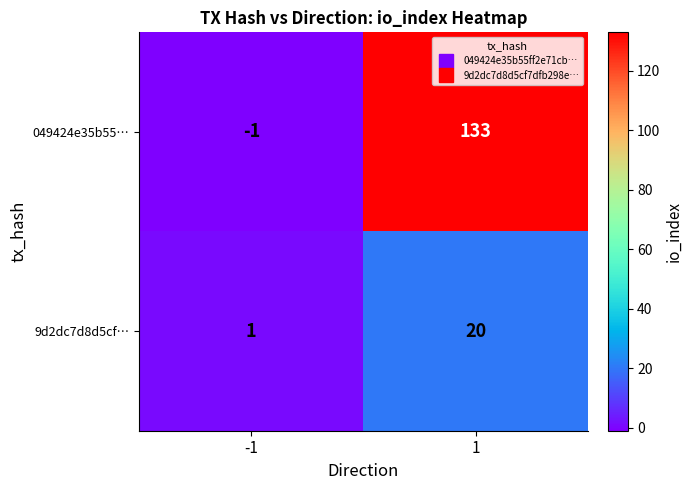

What is the greatest value displayed?

133